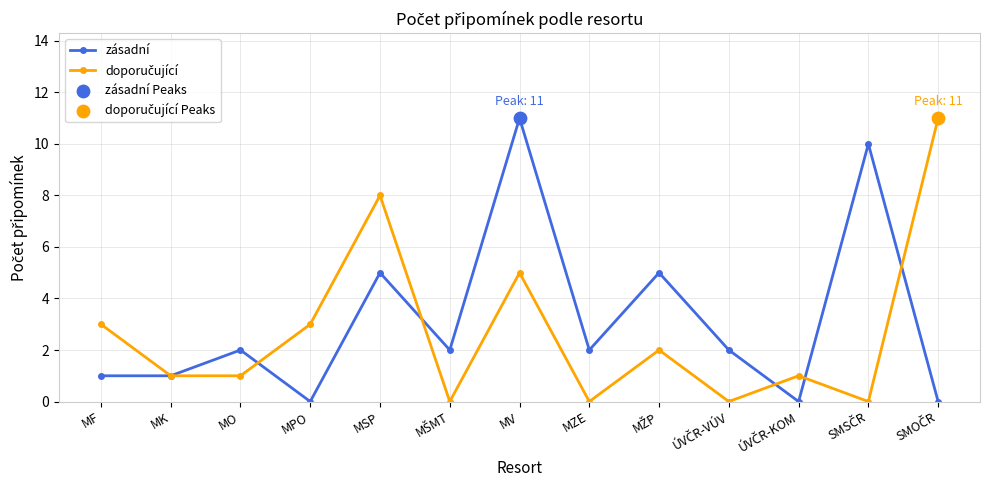

At which category is the sum across all series the highest?

MV